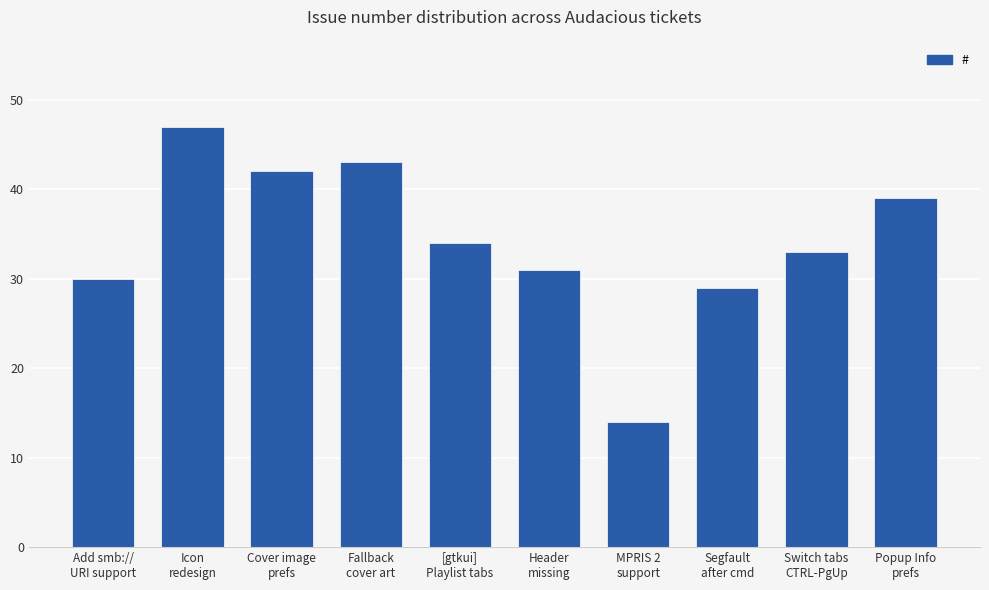

What is the difference between the maximum and minimum values?

33